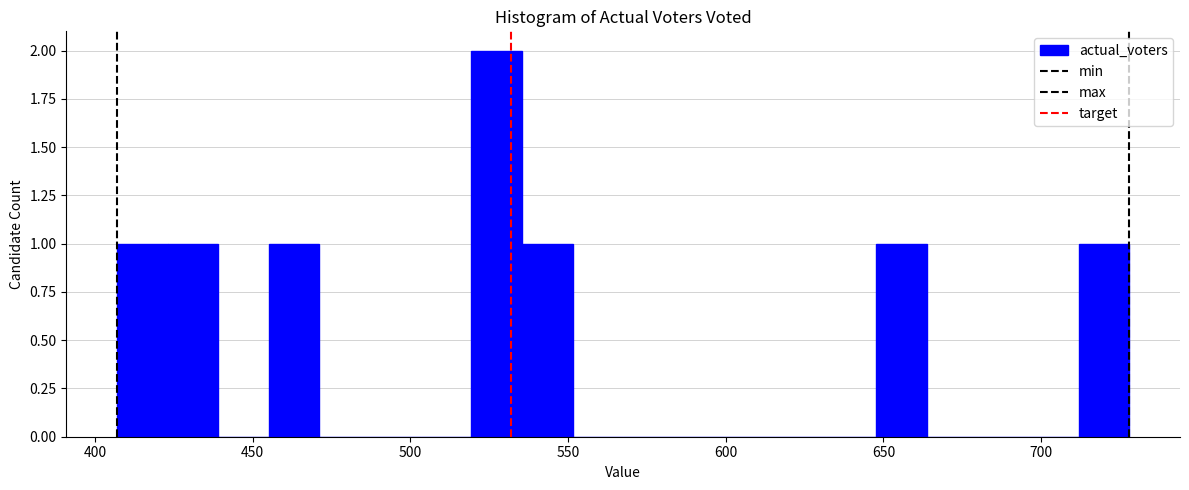

Read against the x-axis, roughly where is the centre of the tallest bar?

525